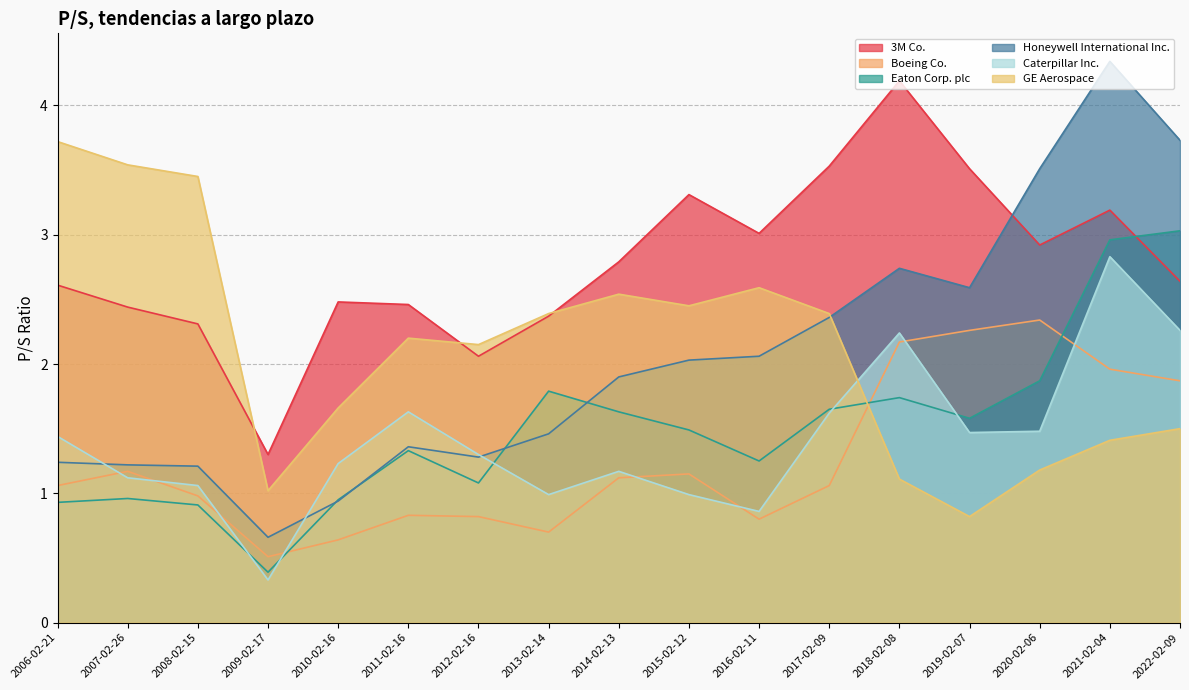

Which series changed the most between 2018-02-08 and 2009-02-17?

3M Co.